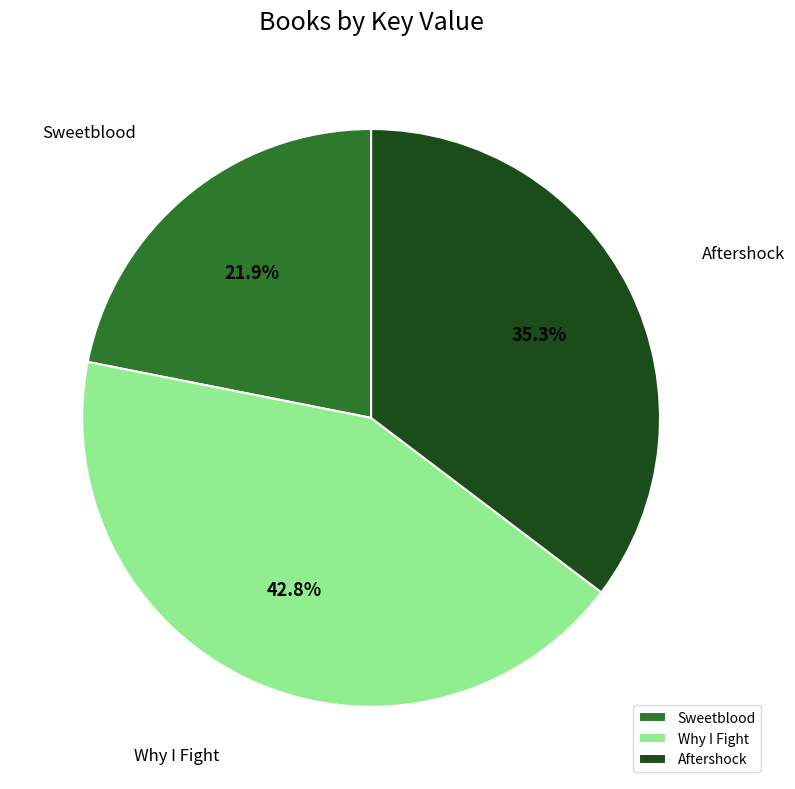

Count the number of slices in the pie.

3